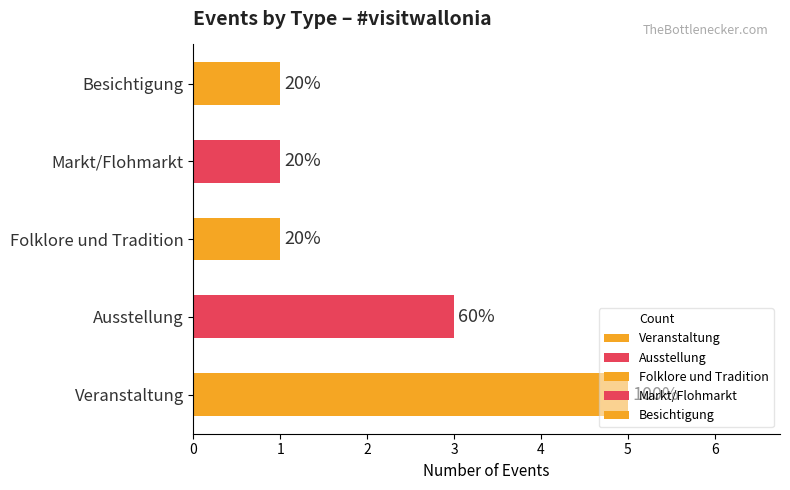

How many categories are shown in the chart?

5